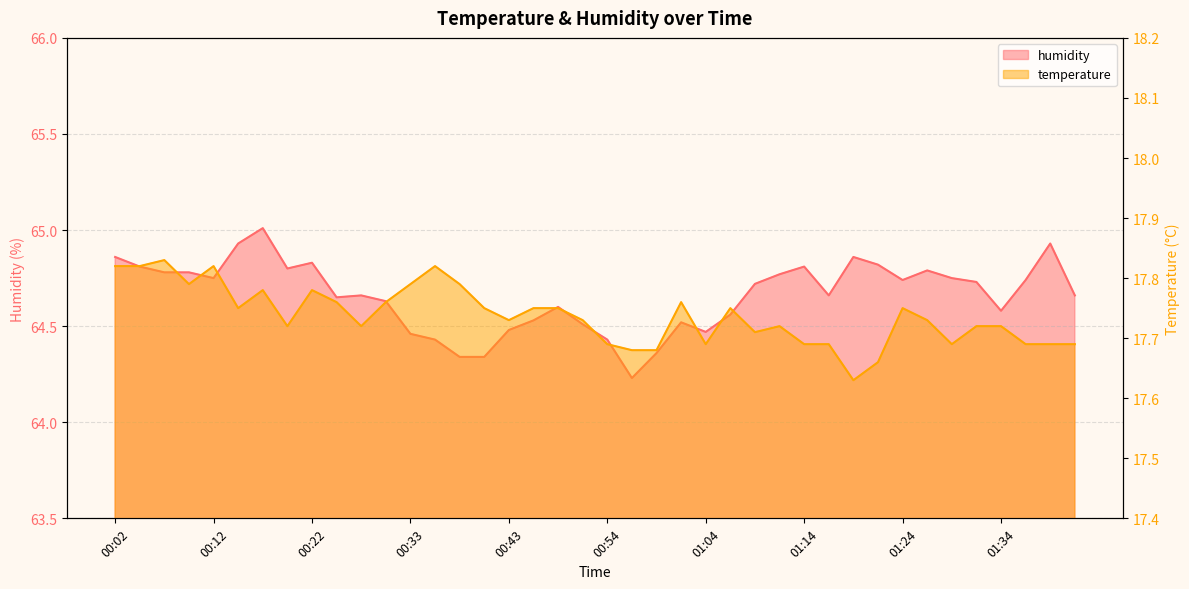

Count the number of categories in the chart.

40